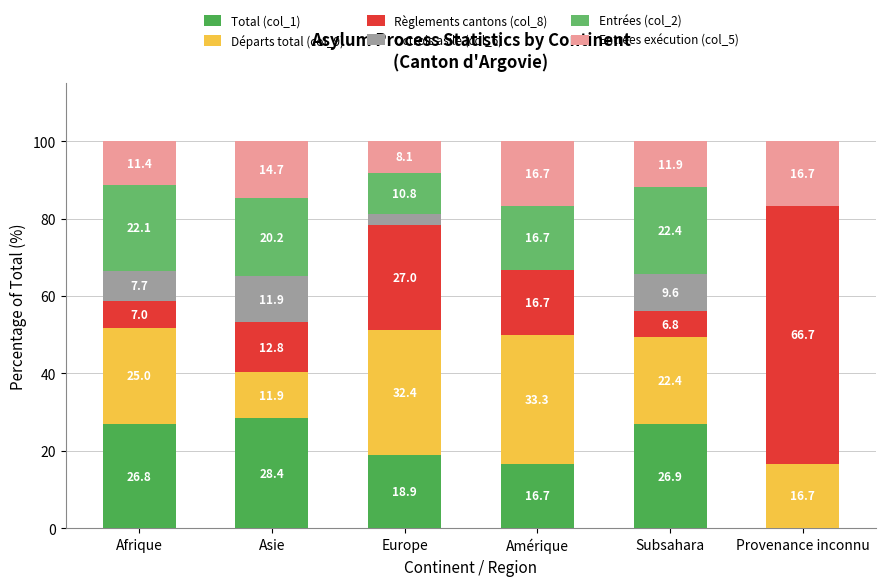

What are all the series names shown in the legend?

Total (col_1), Départs total (col_9), Règlements cantons (col_8), Octrois asile (col_6), Entrées (col_2), Entrées exécution (col_5)